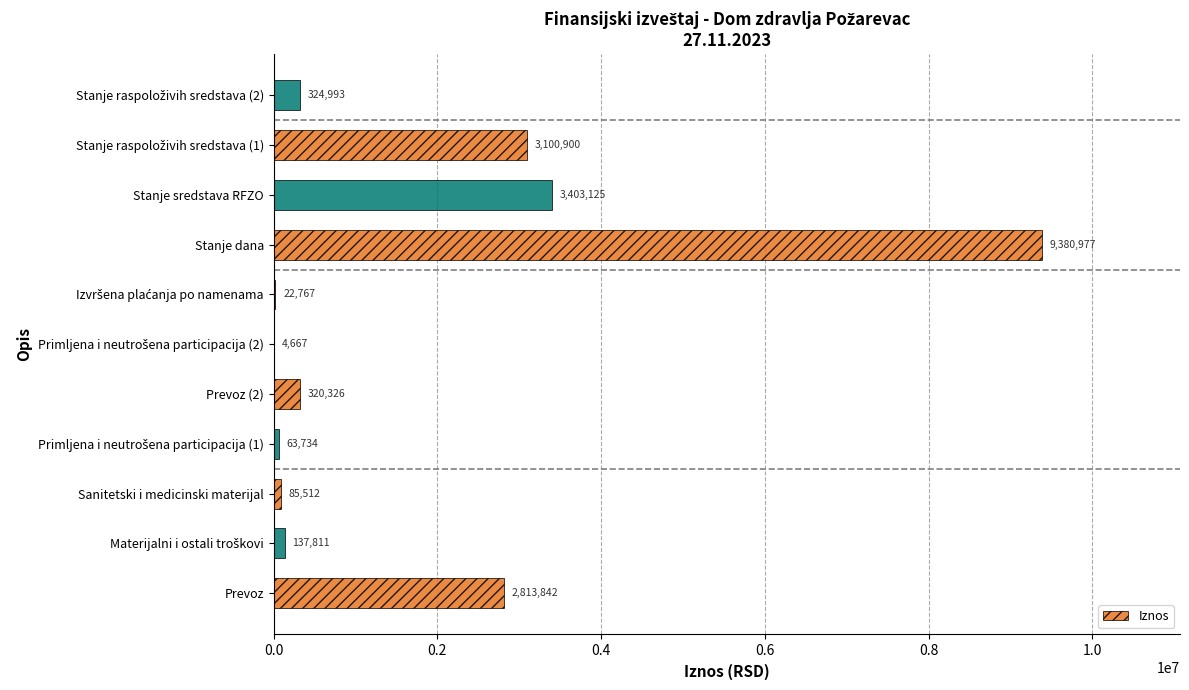

At which label is the value closest to 4692821?

Stanje sredstava RFZO